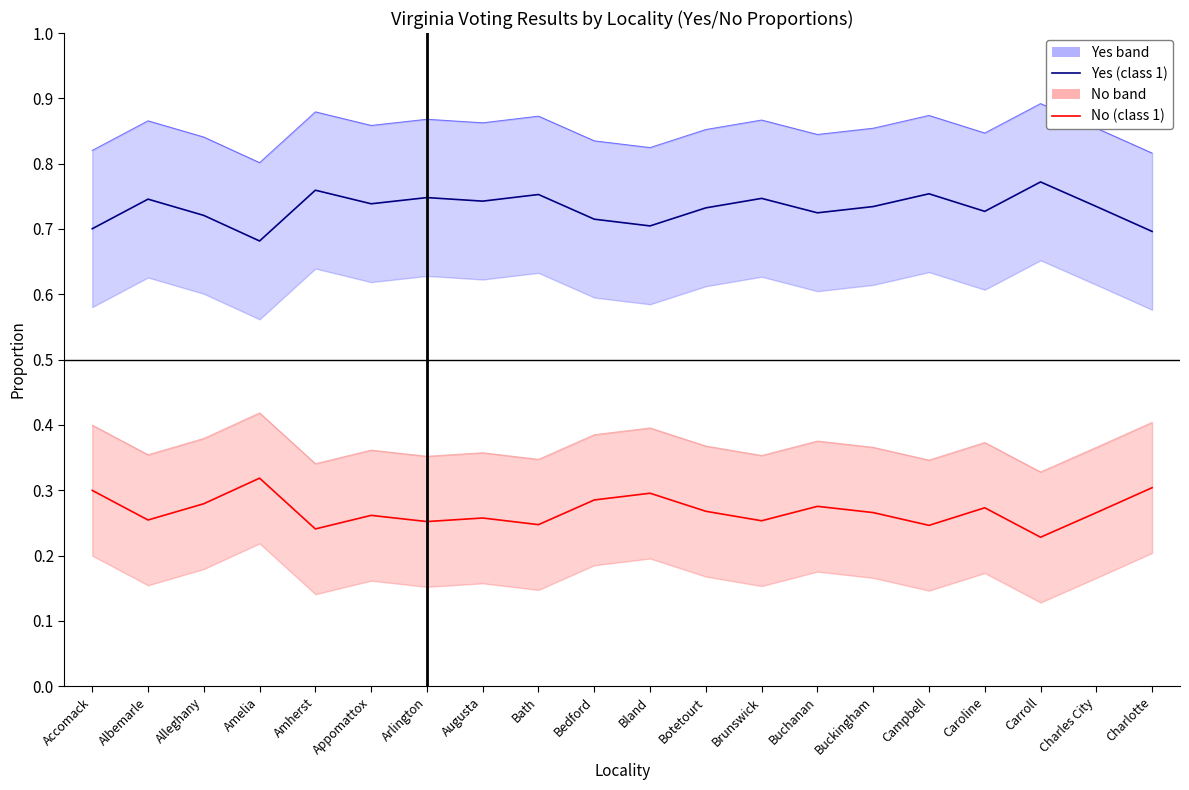

Rank the categories by Yes (class 2) value from lowest to highest.

Amelia, Charlotte, Accomack, Bland, Bedford, Alleghany, Buchanan, Caroline, Botetourt, Buckingham, Charles City, Appomattox, Augusta, Albemarle, Brunswick, Arlington, Bath, Campbell, Amherst, Carroll